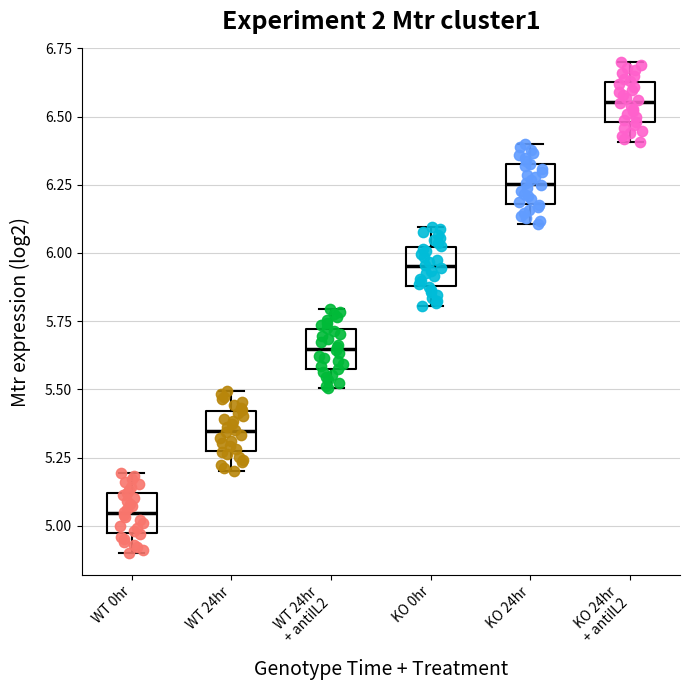

Reading left to right, transcribe this box plot: for each box, give where its median line is, the range the box spans, and where its two whiskers end, as read against the y-axis. The values are not printed on the chart, so give them approximately, as read against the axis.

WT 0hr: median 5.05, box 4.95 to 5.10, whiskers 4.90 to 5.20
WT 24hr: median 5.35, box 5.25 to 5.40, whiskers 5.20 to 5.50
WT 24hr + antiIL2: median 5.65, box 5.60 to 5.70, whiskers 5.50 to 5.80
KO 0hr: median 5.95, box 5.90 to 6.00, whiskers 5.80 to 6.10
KO 24hr: median 6.25, box 6.20 to 6.35, whiskers 6.10 to 6.40
KO 24hr + antiIL2: median 6.55, box 6.50 to 6.65, whiskers 6.40 to 6.70